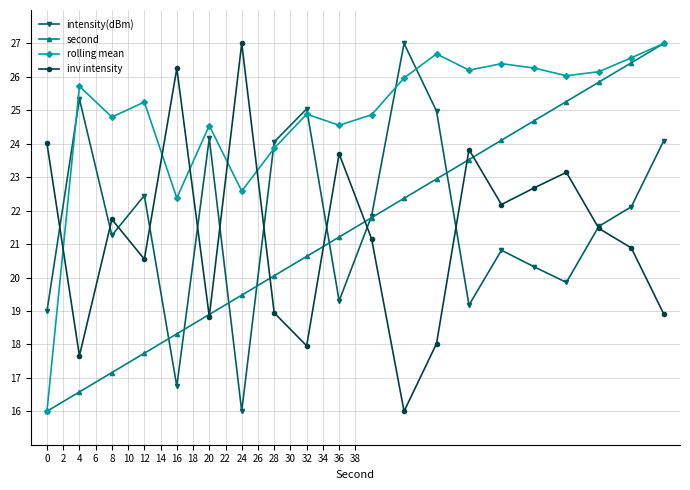

True or false: intensity(dBm) and inv intensity cross at least once.

True